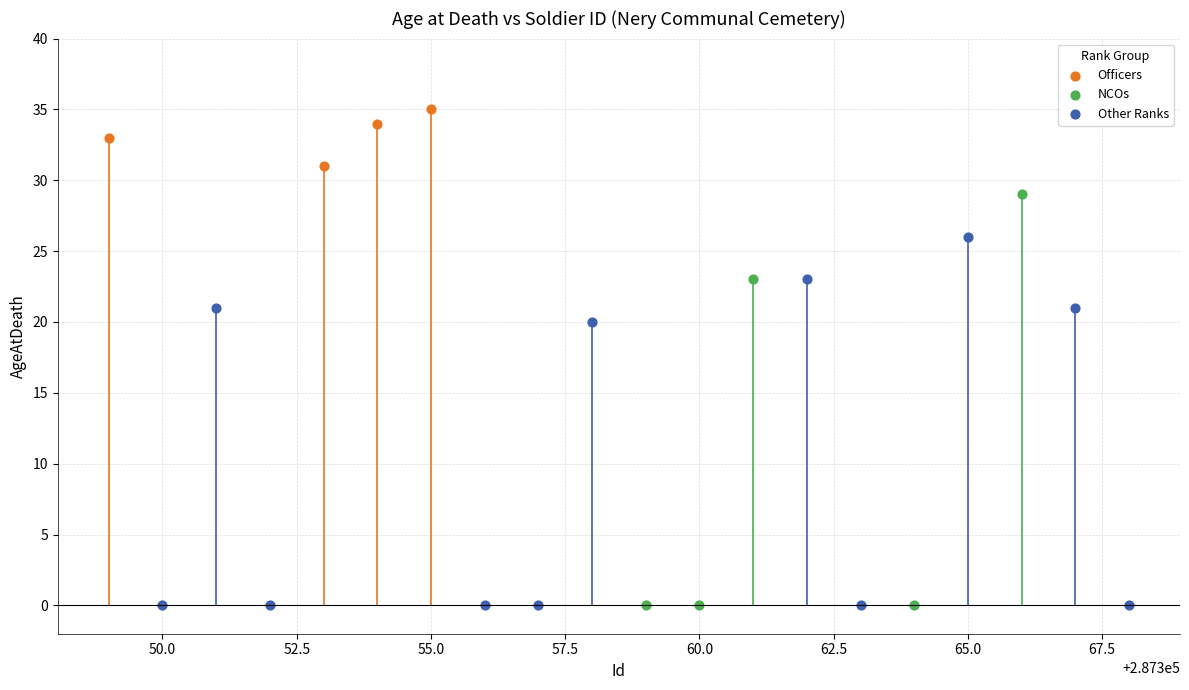

Which series has the largest Y range (max minus min)?

NCOs